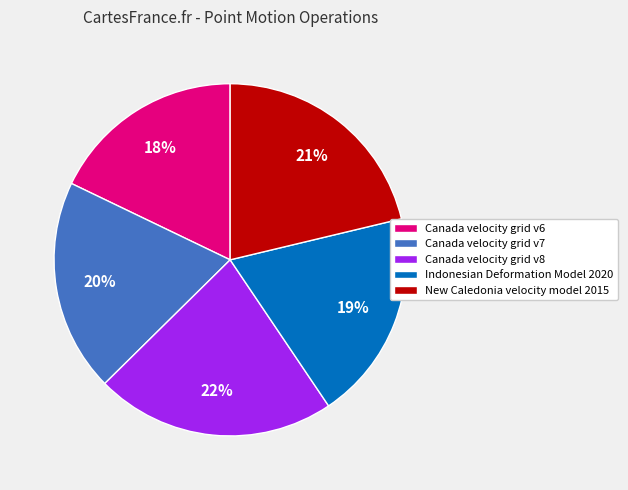

To the nearest percent, what is the average slice percentage?

20%